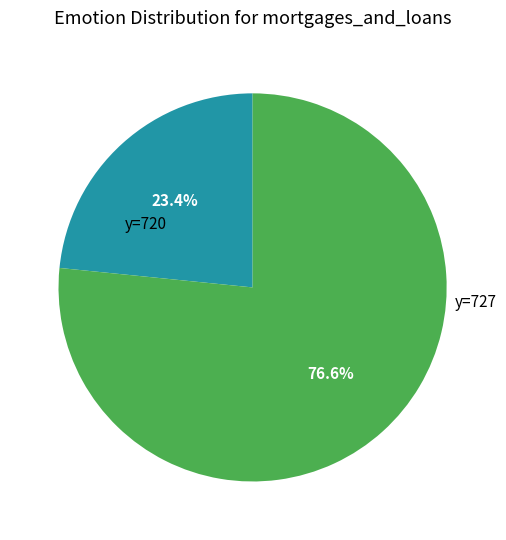

Does any single category account for the majority?

Yes